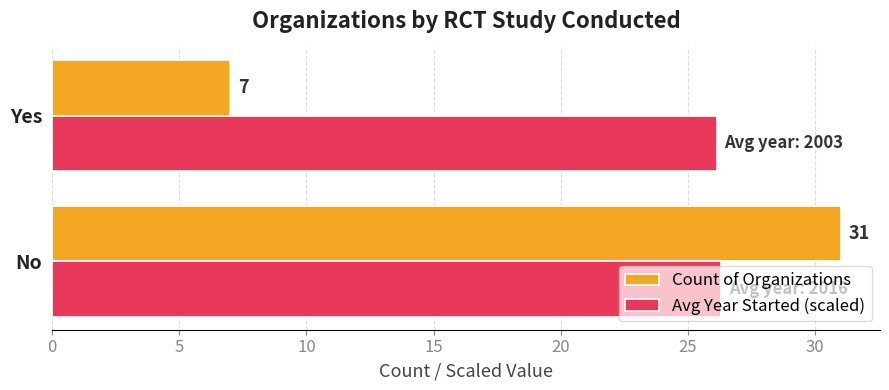

Which series has the widest spread of values?

Count of Organizations